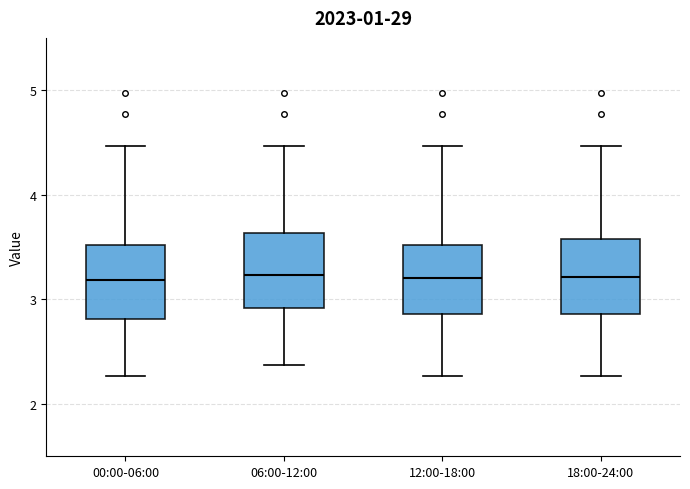

Reading left to right, read every box against the y-axis: the position of its median line, the range the box covers, and the ends of its whiskers. The values are not printed on the chart, so give them approximately, as read against the axis.

00:00-06:00: median 3.2, box 2.8 to 3.5, whiskers 2.3 to 4.5
06:00-12:00: median 3.2, box 2.9 to 3.6, whiskers 2.4 to 4.5
12:00-18:00: median 3.2, box 2.9 to 3.5, whiskers 2.3 to 4.5
18:00-24:00: median 3.2, box 2.9 to 3.6, whiskers 2.3 to 4.5